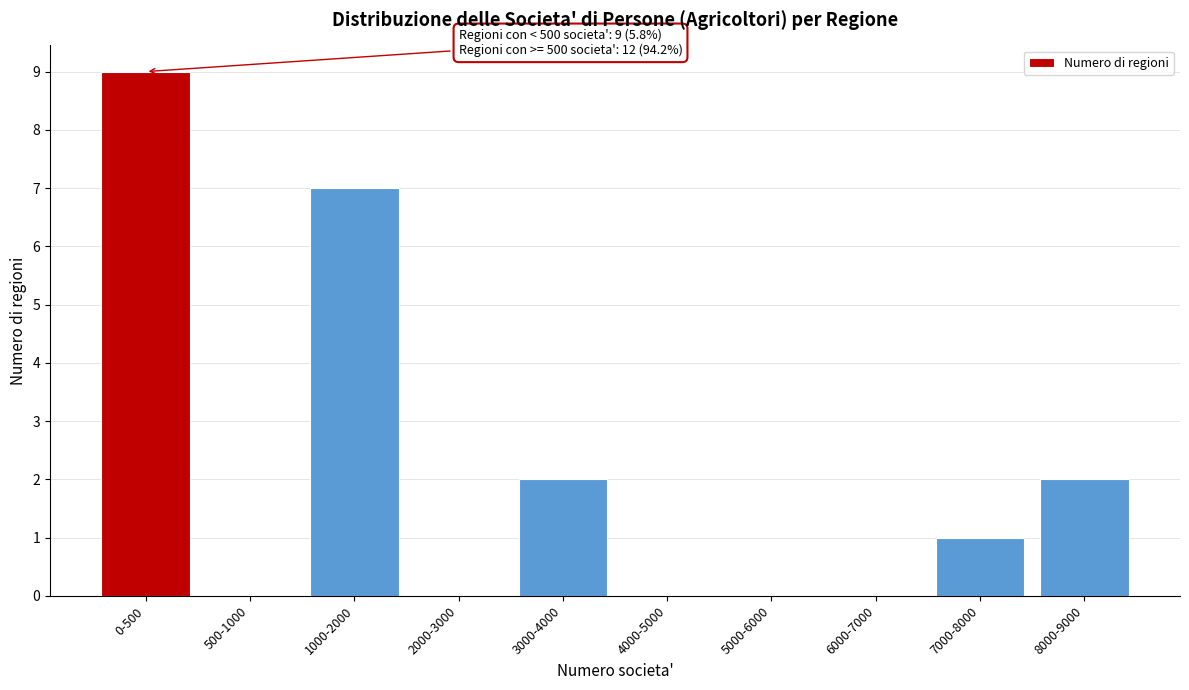

Reading left to right, what are all the values shown in this chart?

0-500=9	500-1000=0	1000-2000=7	2000-3000=0	3000-4000=2	4000-5000=0	5000-6000=0	6000-7000=0	7000-8000=1	8000-9000=2